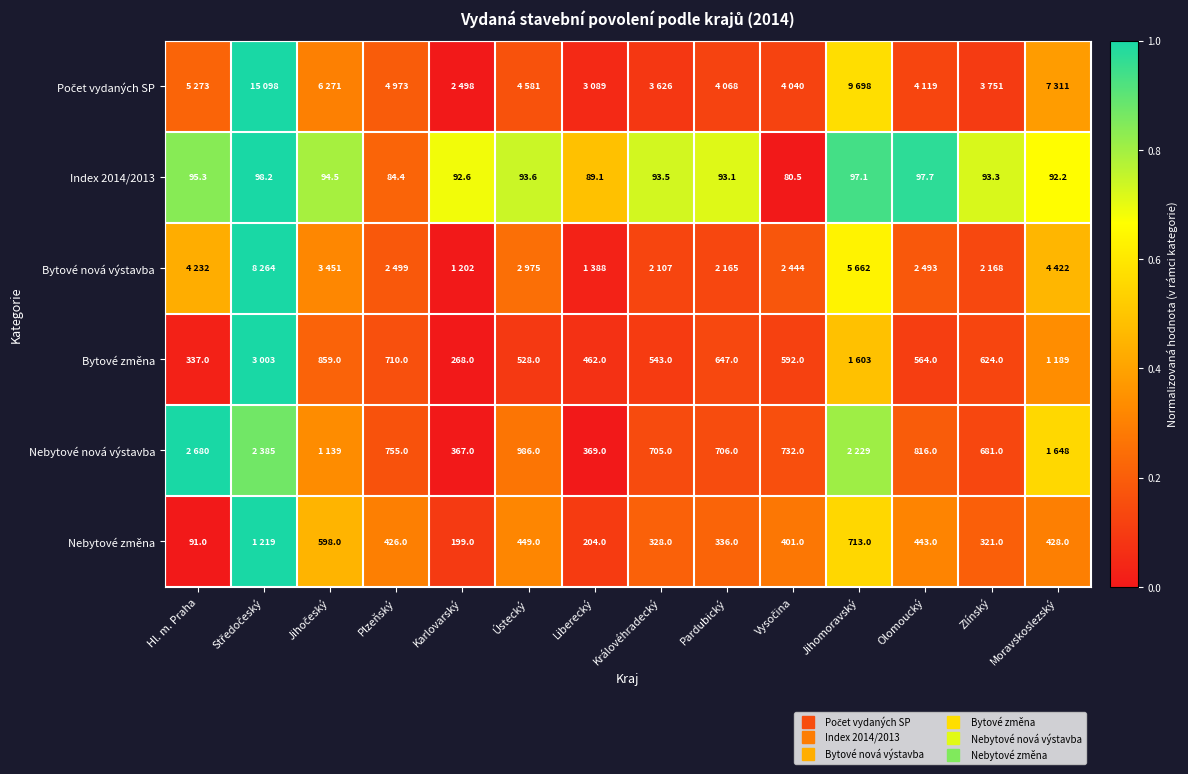

At which label is Index 2014/2013 closest to 0?

Vysočina